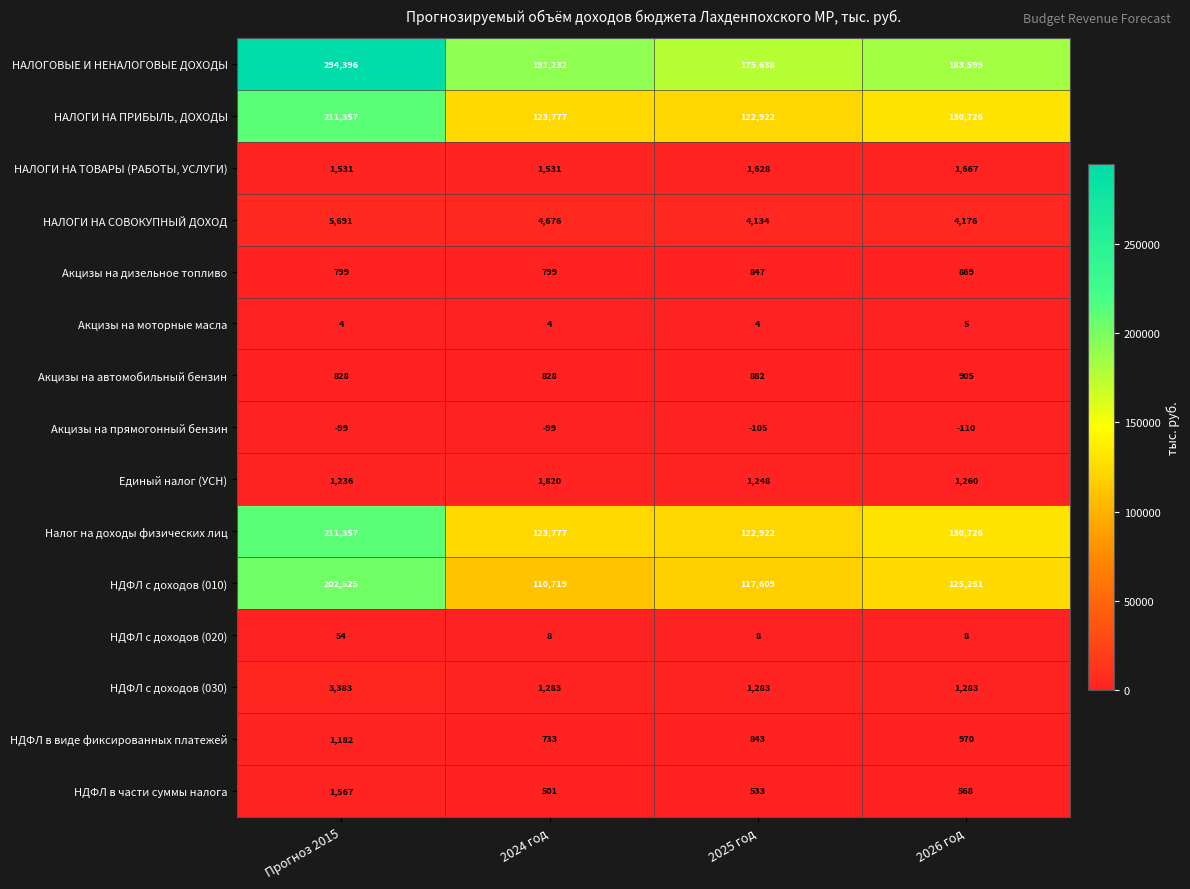

What is the total value across all series at 2026 год?

581903